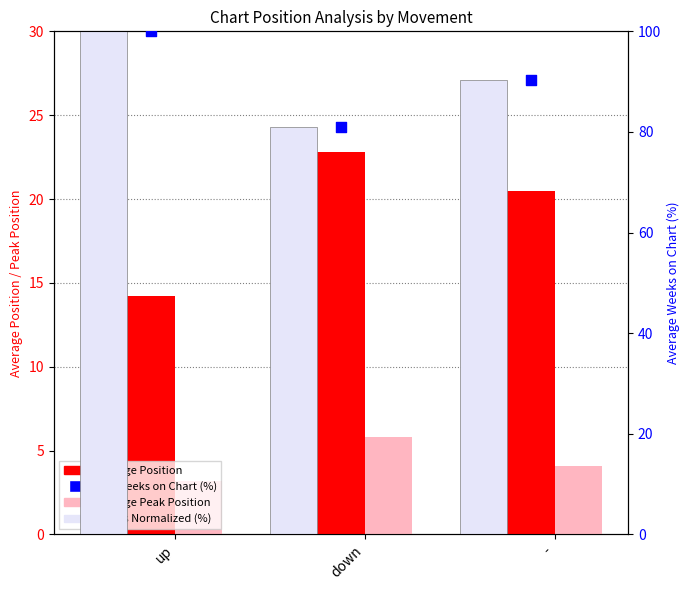

Which series contains the highest Y value?

Weeks Normalized (%)